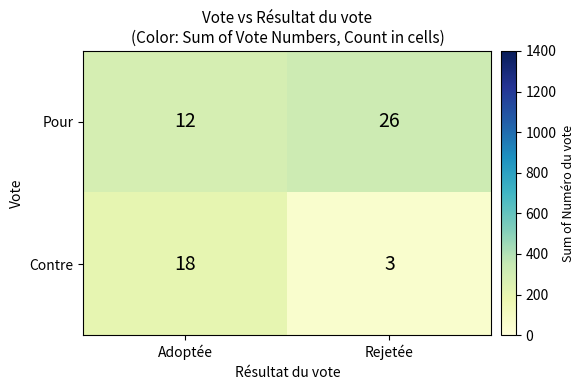

Reading right to left, what are all the values shown in this chart?

Pour: Rejetée=26	Adoptée=12
Contre: Rejetée=3	Adoptée=18